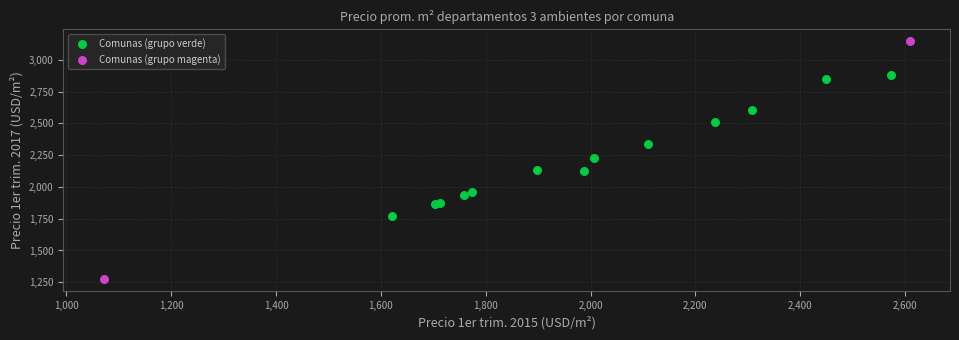

Which series reaches the maximum Y coordinate?

Comunas (grupo magenta)